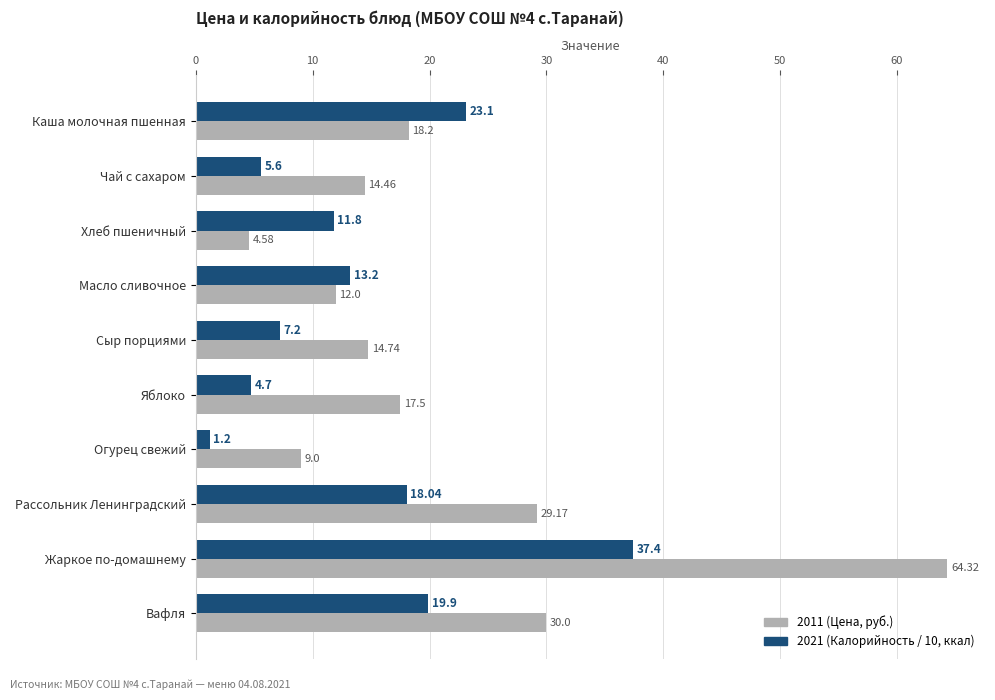

What is the difference between the maximum and minimum values in the 2021 (Калорийность / 10, ккал) series?

36.2